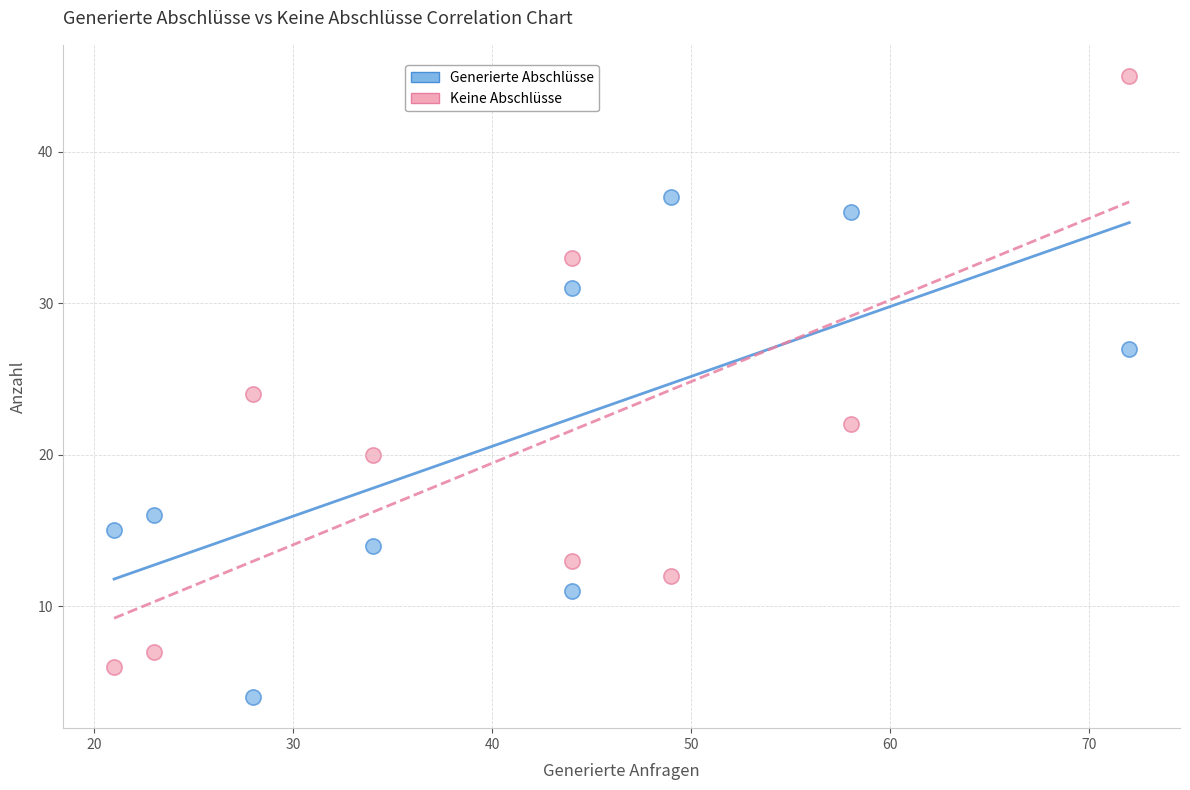

Which series reaches the maximum Y coordinate?

Keine Abschlüsse